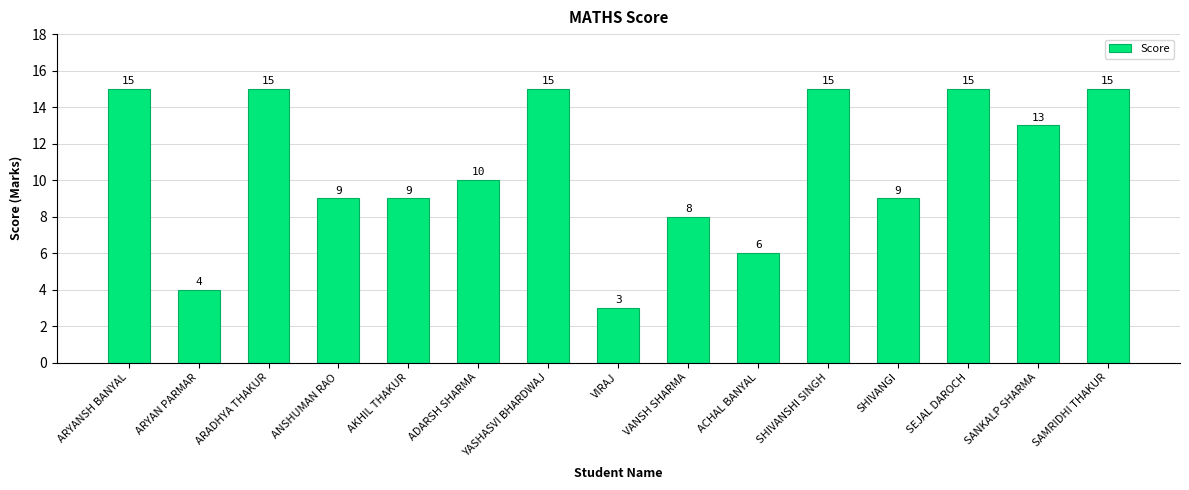

What is the average value?

11